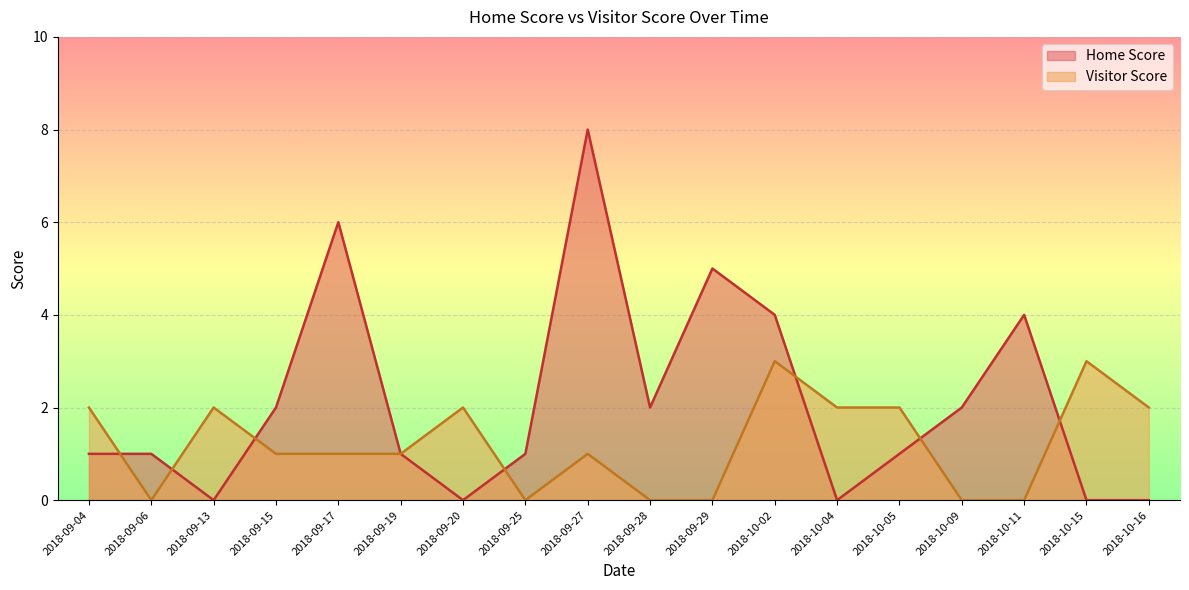

What position from the left is 2018-10-16?

18